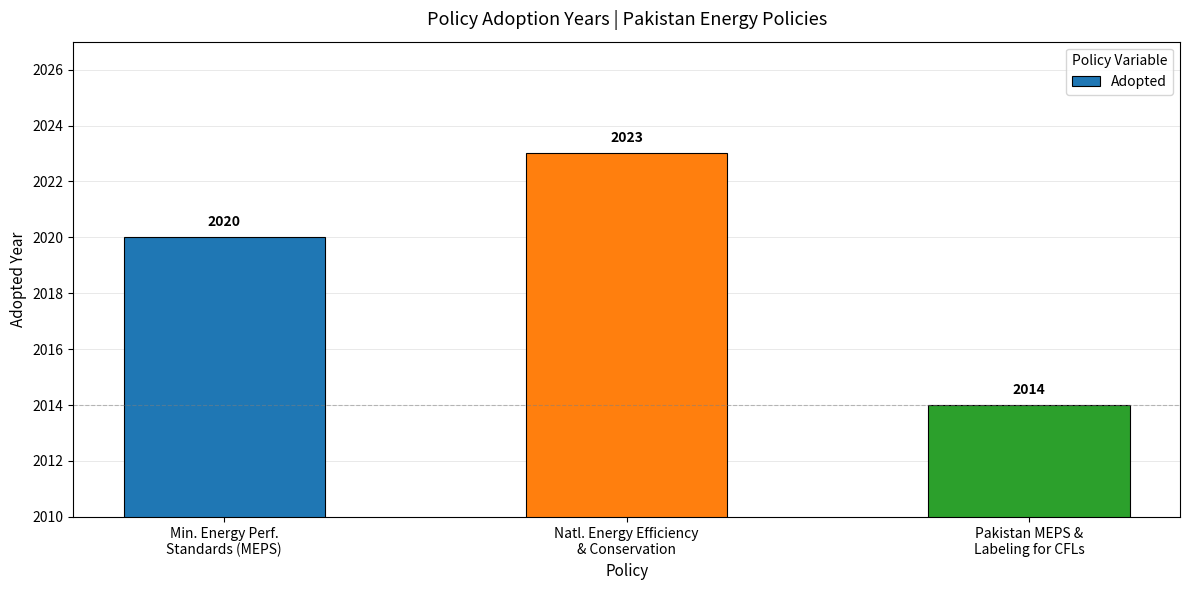

Which label corresponds to the largest value in the chart?

Natl. Energy Efficiency
& Conservation